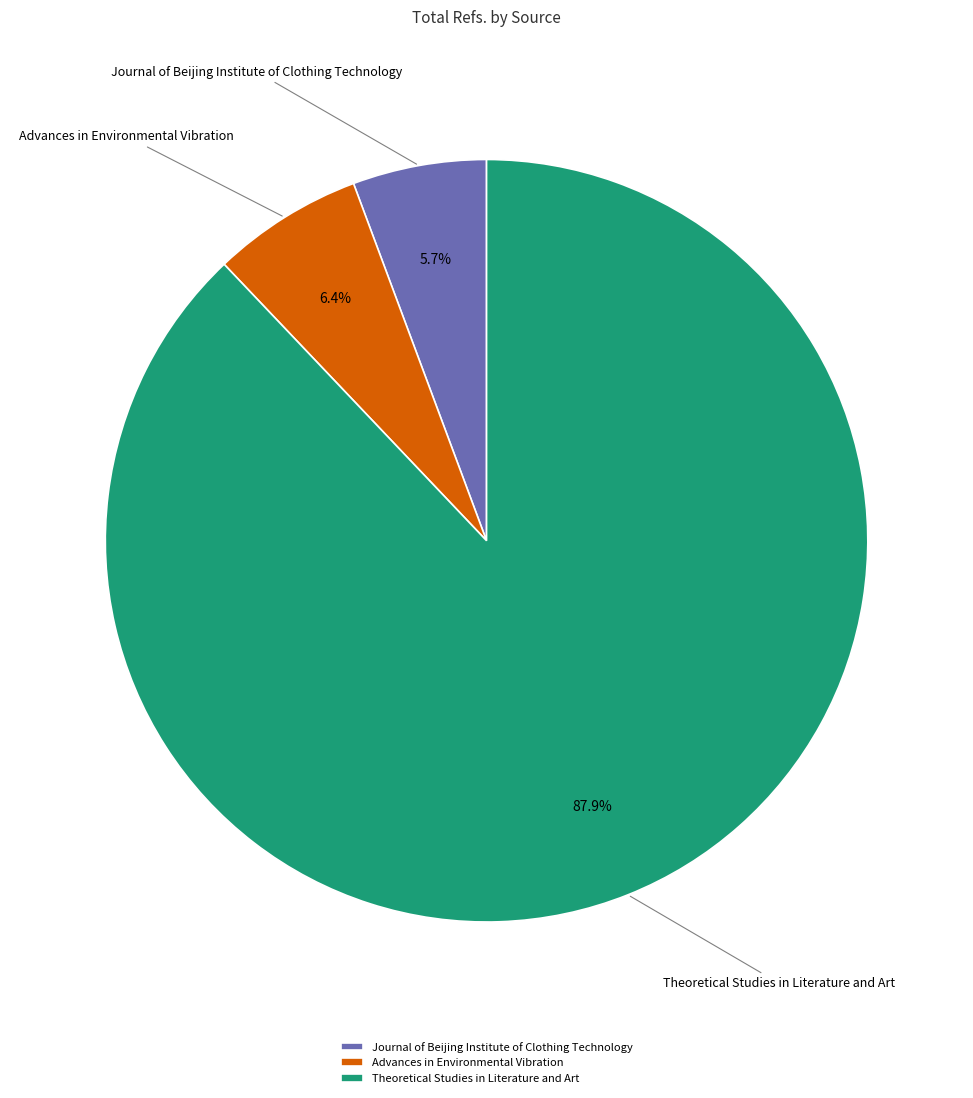

Rank the categories by value from highest to lowest.

Theoretical Studies in Literature and Art, Advances in Environmental Vibration, Journal of Beijing Institute of Clothing Technology